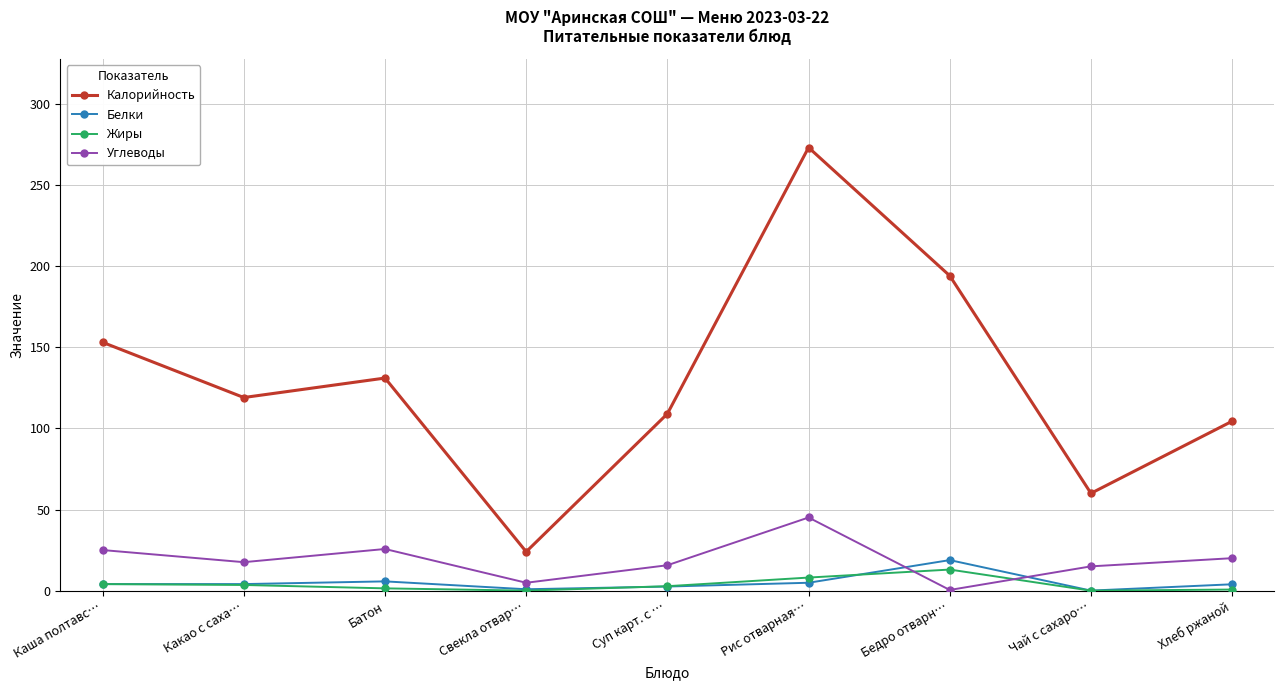

What position from the left is Чай с сахаро…?

8